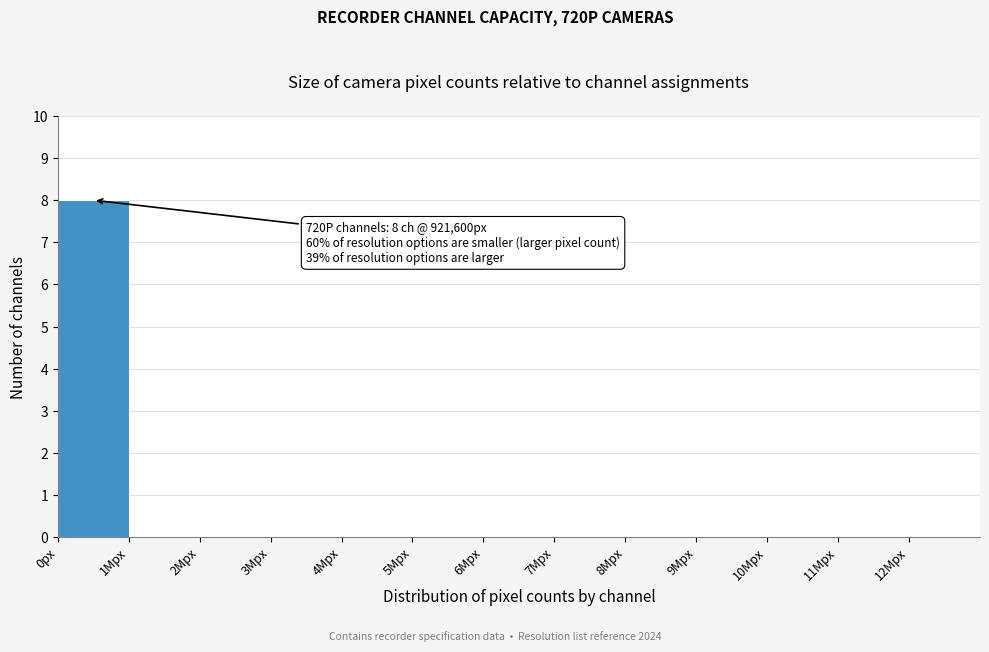

Reading right to left, what are all the values shown in this chart?

12Mpx=0	11Mpx=0	10Mpx=0	9Mpx=0	8Mpx=0	7Mpx=0	6Mpx=0	5Mpx=0	4Mpx=0	3Mpx=0	2Mpx=0	1Mpx=0	0px=8